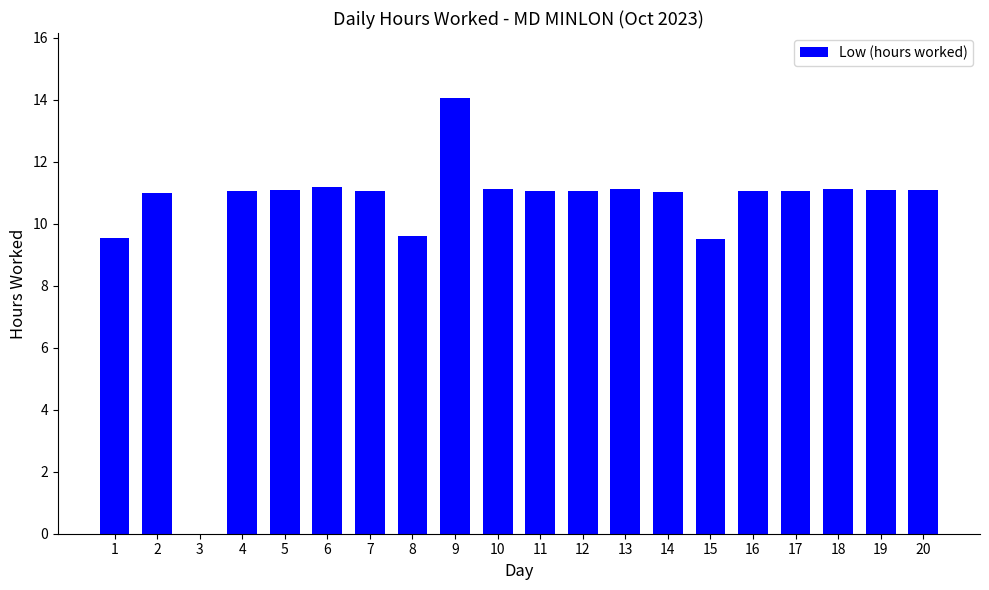

The chart shows a value of 11.1 at 19. True or false?

True